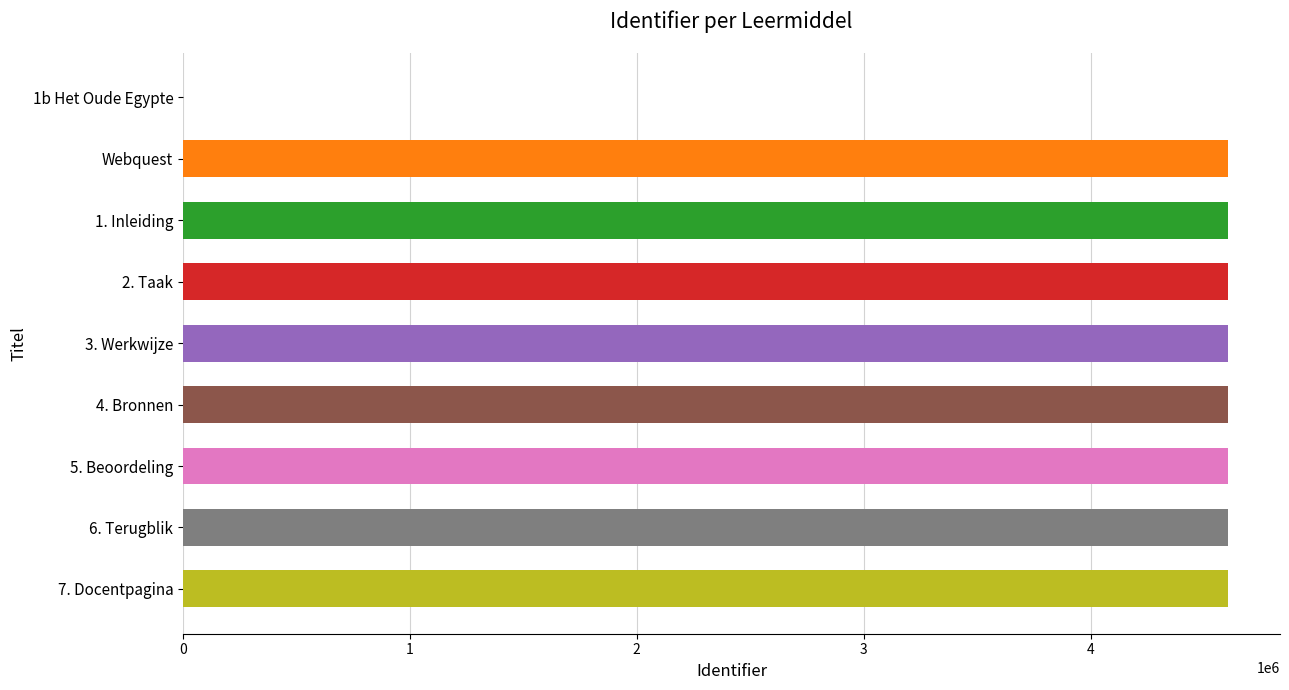

What is the sum of all values?

36837000